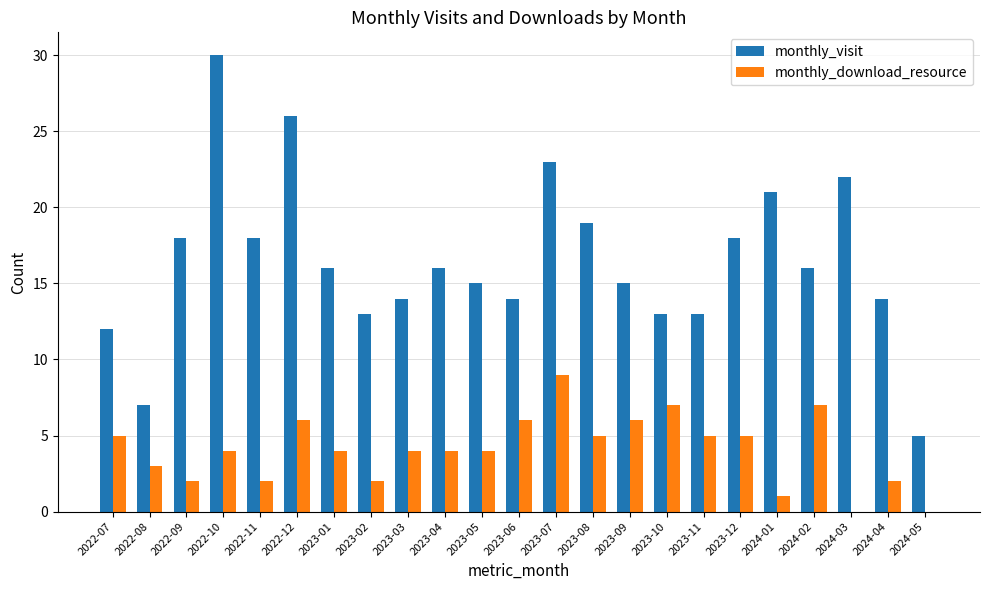

Reading left to right, transcribe all the data shown in this chart.

monthly_visit: 2022-07=12	2022-08=7	2022-09=18	2022-10=30	2022-11=18	2022-12=26	2023-01=16	2023-02=13	2023-03=14	2023-04=16	2023-05=15	2023-06=14	2023-07=23	2023-08=19	2023-09=15	2023-10=13	2023-11=13	2023-12=18	2024-01=21	2024-02=16	2024-03=22	2024-04=14	2024-05=5
monthly_download_resource: 2022-07=5	2022-08=3	2022-09=2	2022-10=4	2022-11=2	2022-12=6	2023-01=4	2023-02=2	2023-03=4	2023-04=4	2023-05=4	2023-06=6	2023-07=9	2023-08=5	2023-09=6	2023-10=7	2023-11=5	2023-12=5	2024-01=1	2024-02=7	2024-03=0	2024-04=2	2024-05=0